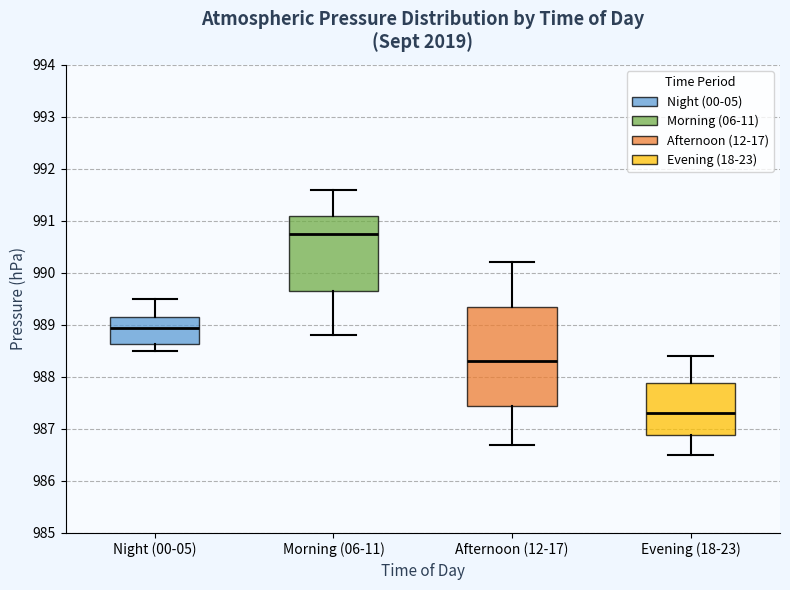

Comparing the boxes themselves (not the whiskers), which one is the tallest?

Afternoon (12-17)